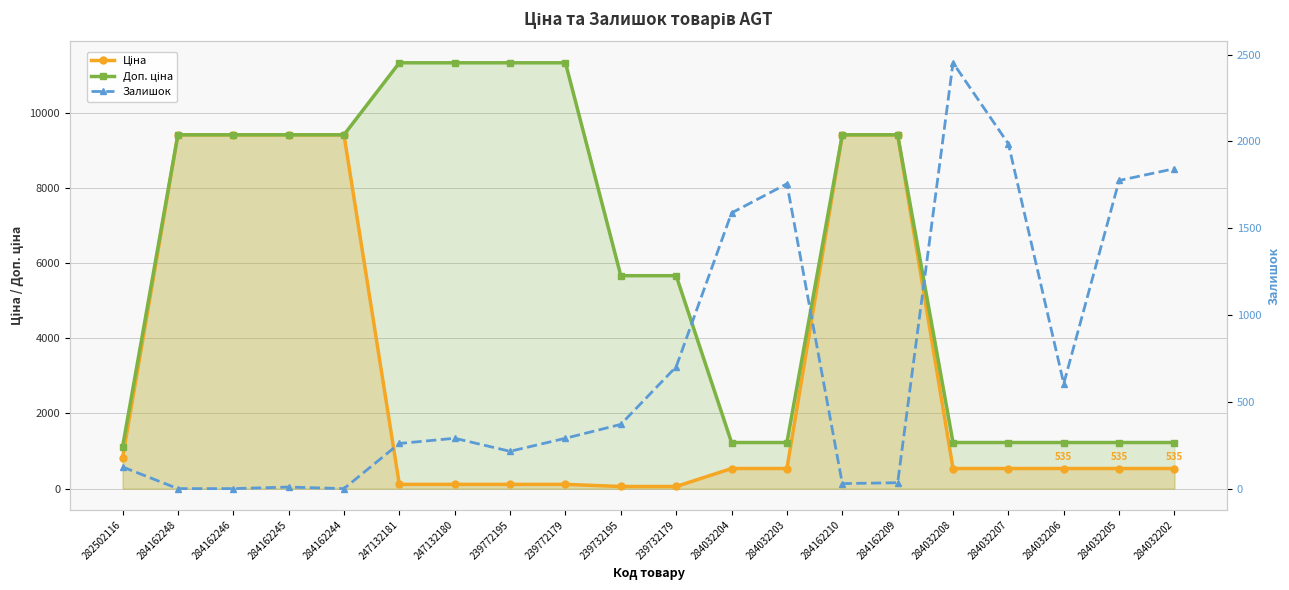

True or false: Ціна has a value of 823.1 at 284032203.

False